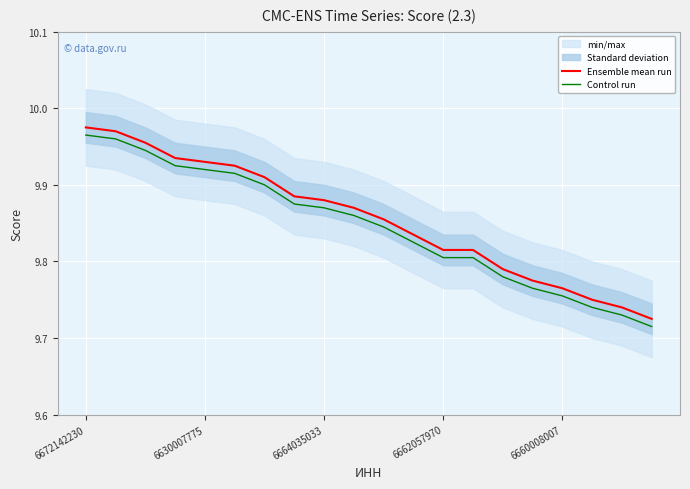

What is the average value of the Ensemble mean run series?

9.9